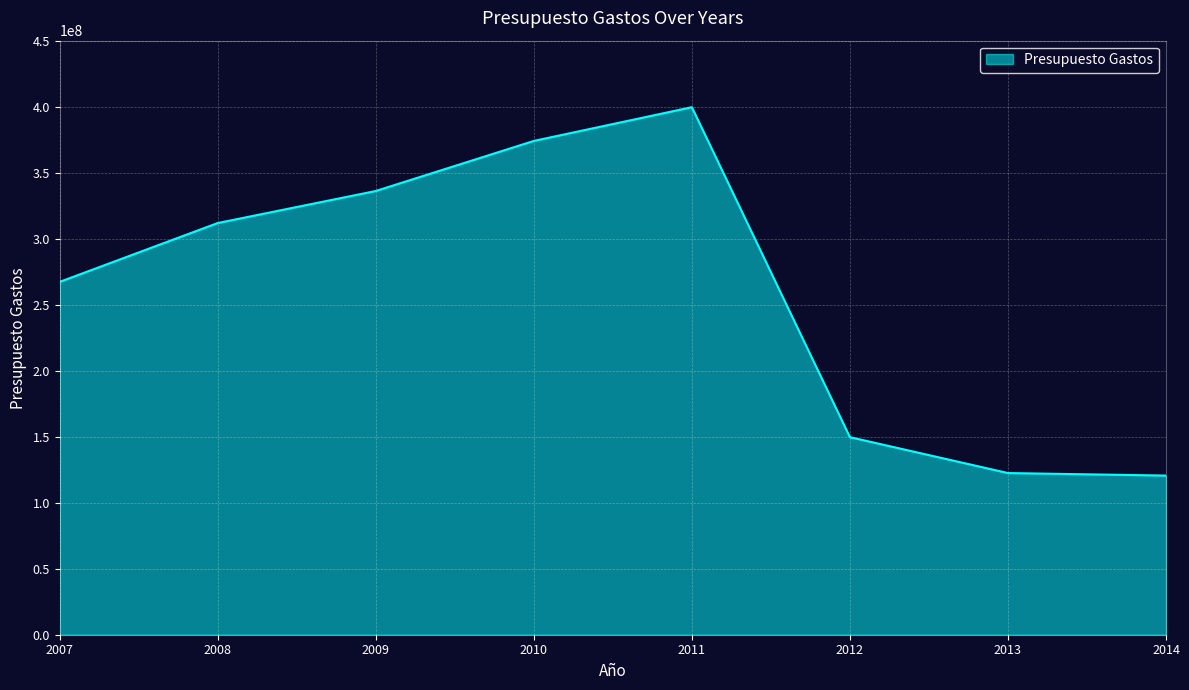

Where is the data nearest to the value 260086015?

2007